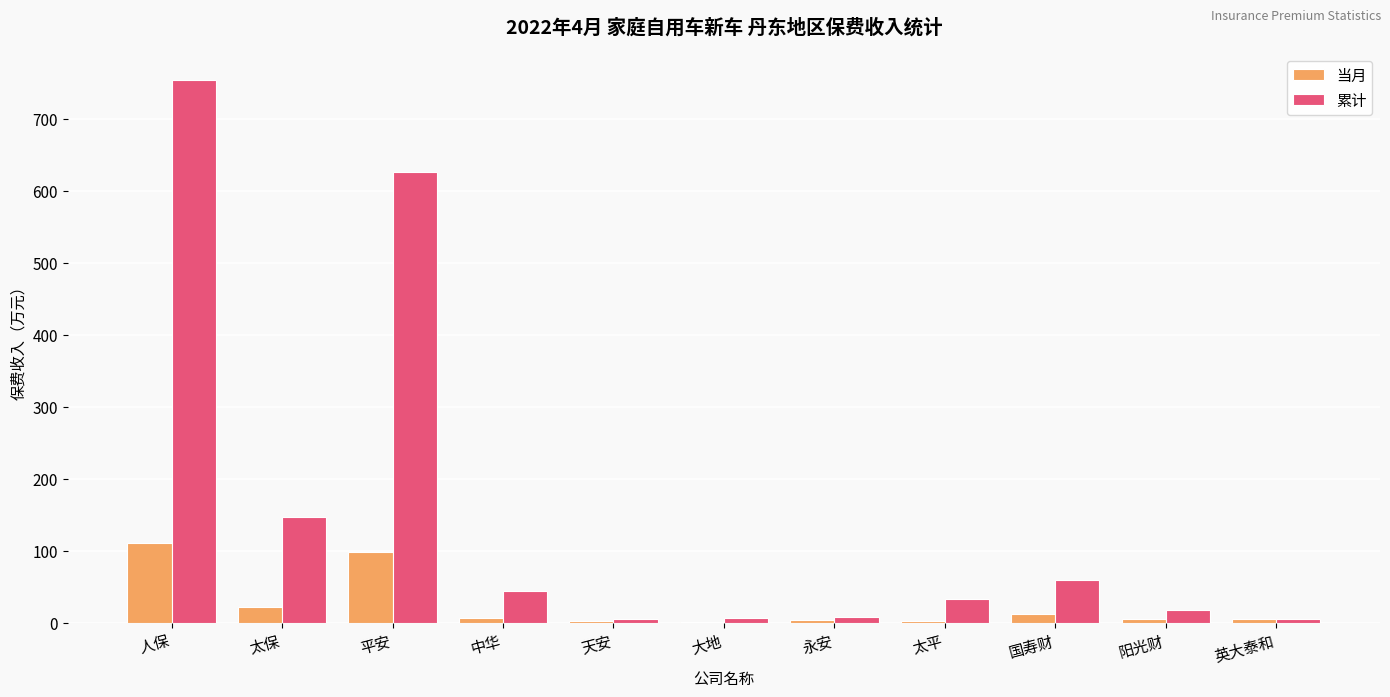

What is the maximum value shown in the chart?

753.0